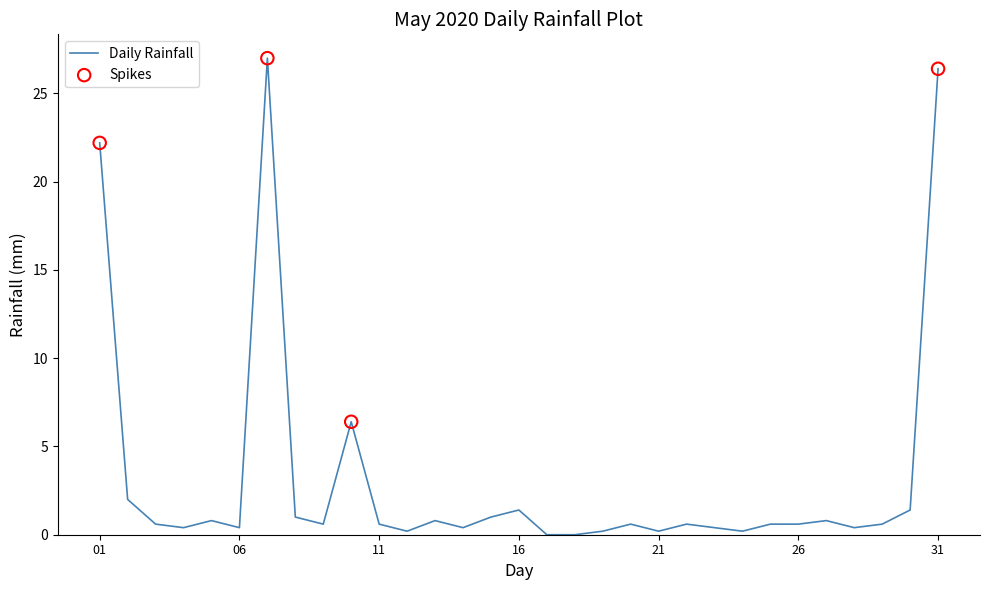

What is the greatest value displayed?

27.0